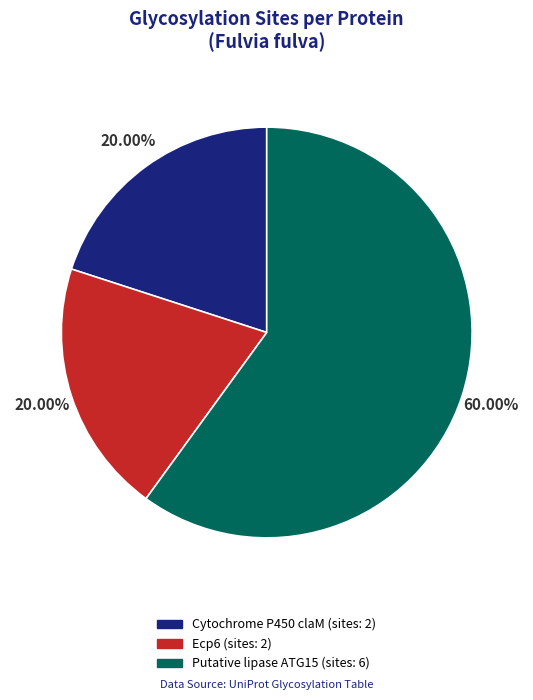

Does Putative lipase ATG15 (sites: 6) account for over 50% of the chart?

Yes